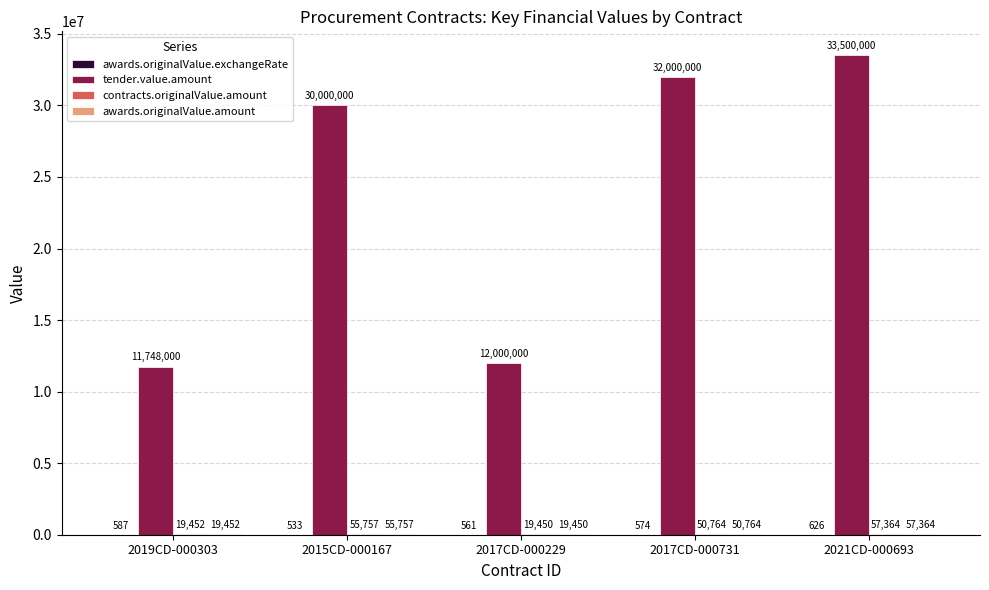

At which category is the sum across all series the highest?

2021CD-000693